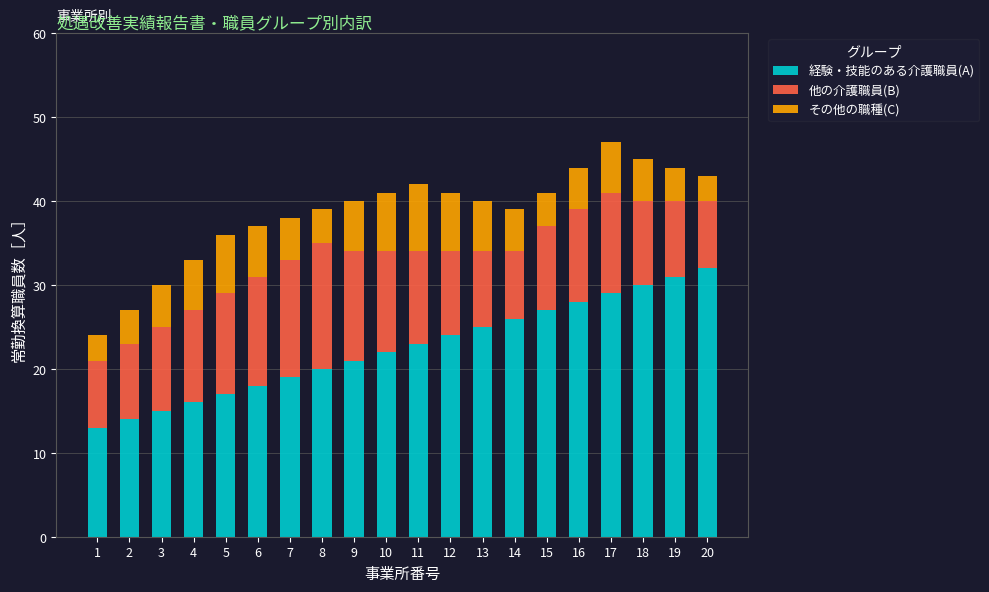

What is the total value across all series at 1?

24